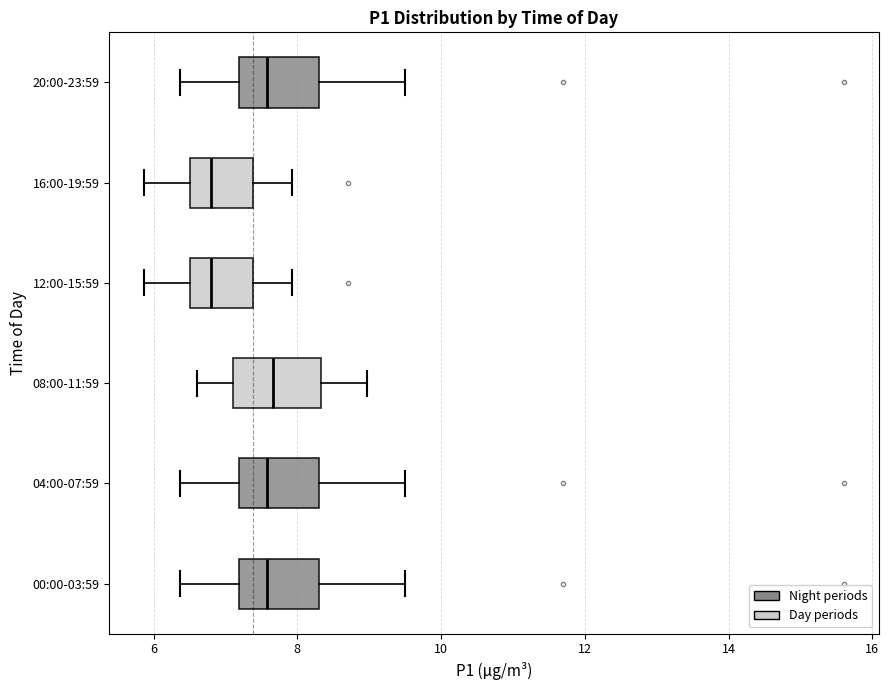

Reading bottom to top, read every box against the x-axis: the position of its median line, the range the box covers, and the ends of its whiskers. The values are not printed on the chart, so give them approximately, as read against the axis.

00:00-03:59: median 7.6, box 7.2 to 8.4, whiskers 6.4 to 9.6
04:00-07:59: median 7.6, box 7.2 to 8.4, whiskers 6.4 to 9.6
08:00-11:59: median 7.6, box 7.2 to 8.4, whiskers 6.6 to 9.0
12:00-15:59: median 6.8, box 6.6 to 7.4, whiskers 5.8 to 8.0
16:00-19:59: median 6.8, box 6.6 to 7.4, whiskers 5.8 to 8.0
20:00-23:59: median 7.6, box 7.2 to 8.4, whiskers 6.4 to 9.6